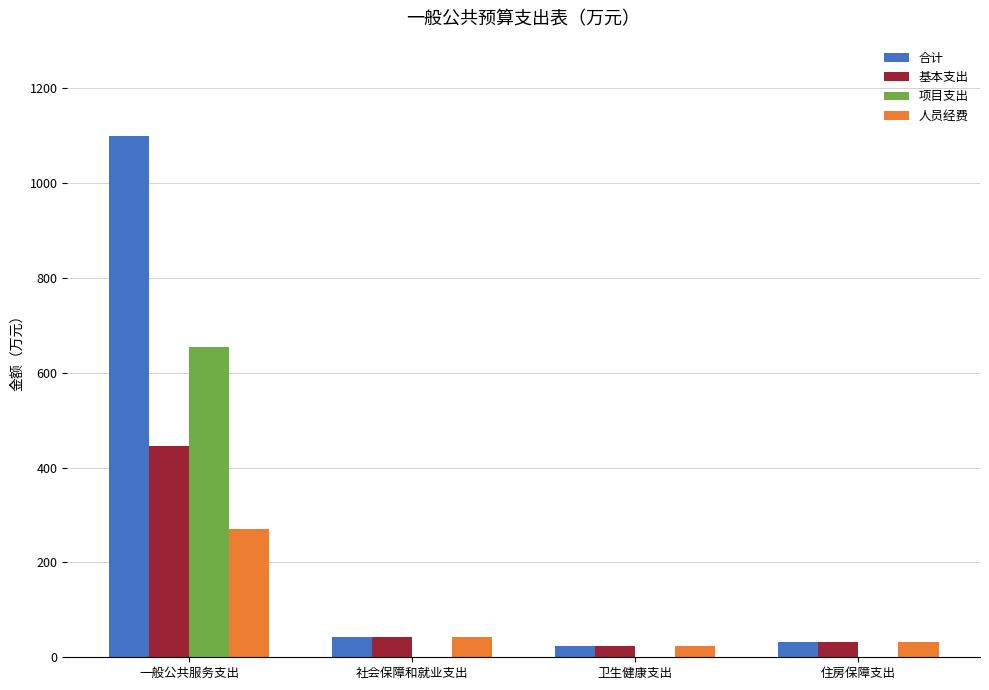

Does the chart contain stacked bars?

No